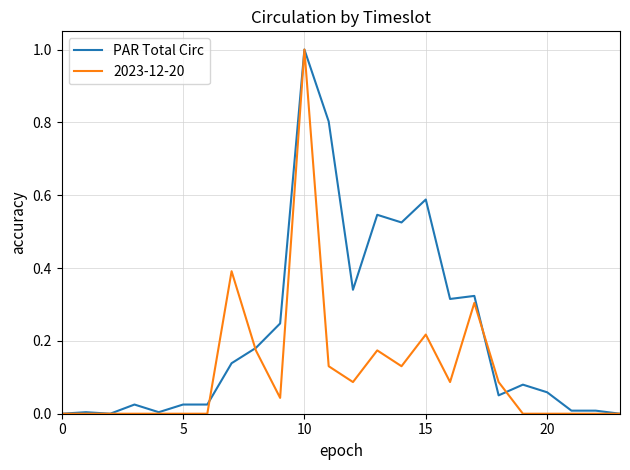

Which series has the largest total across all categories?

PAR Total Circ